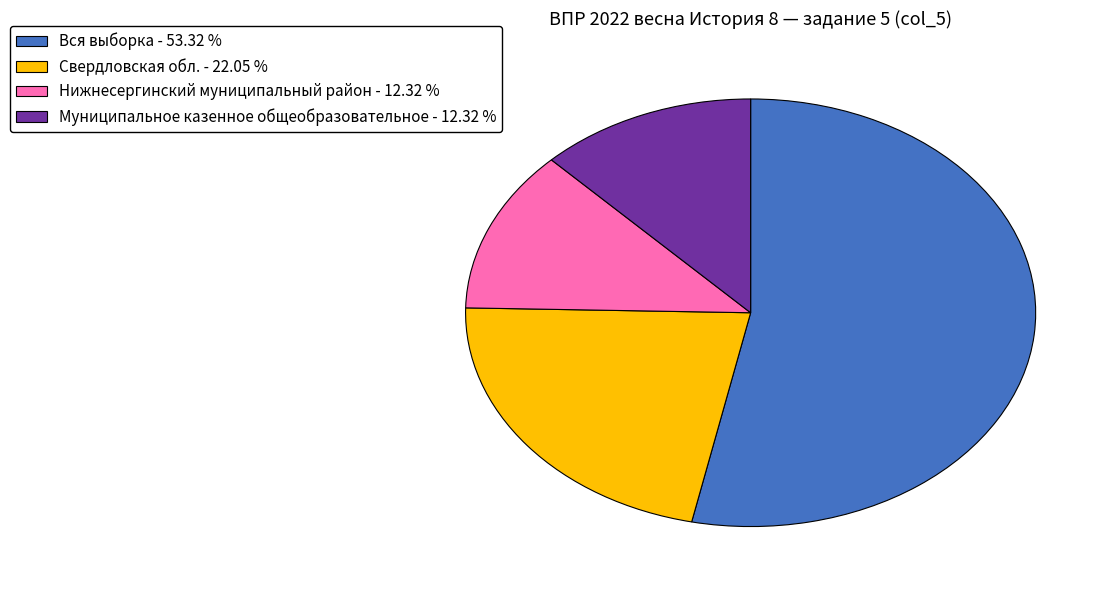

Is the sum of Свердловская обл. - 22.05 % and Муниципальное казенное общеобразовательное - 12.32 % greater than half?

No